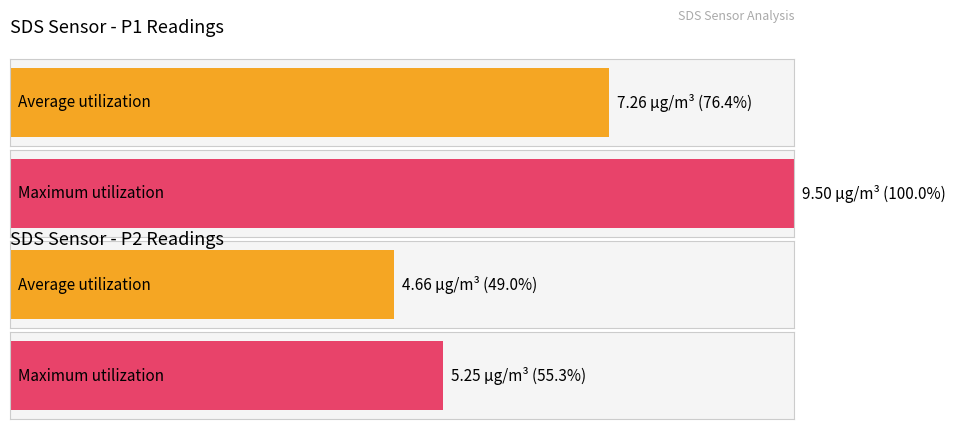

True or false: SDS_P2 has a value of 7.1 at 00:35.

False